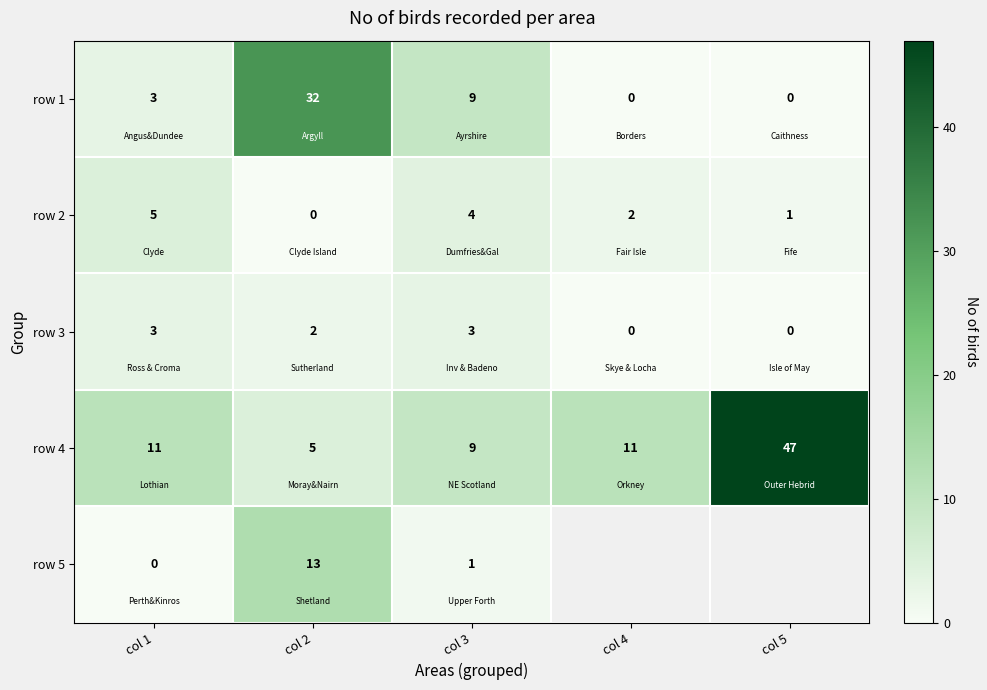

Where does the row 2 series first go above 2?

col 1